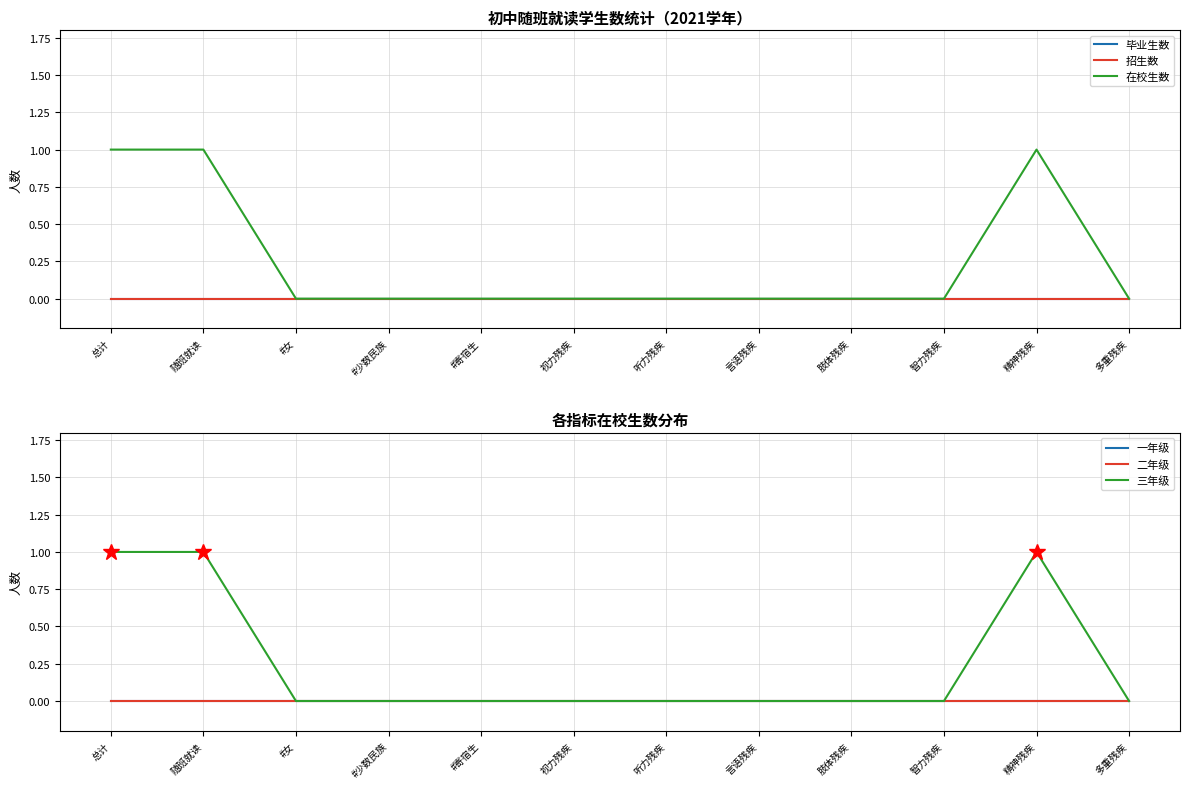

The 毕业生数 series shows 0 at #寄宿生. True or false?

True